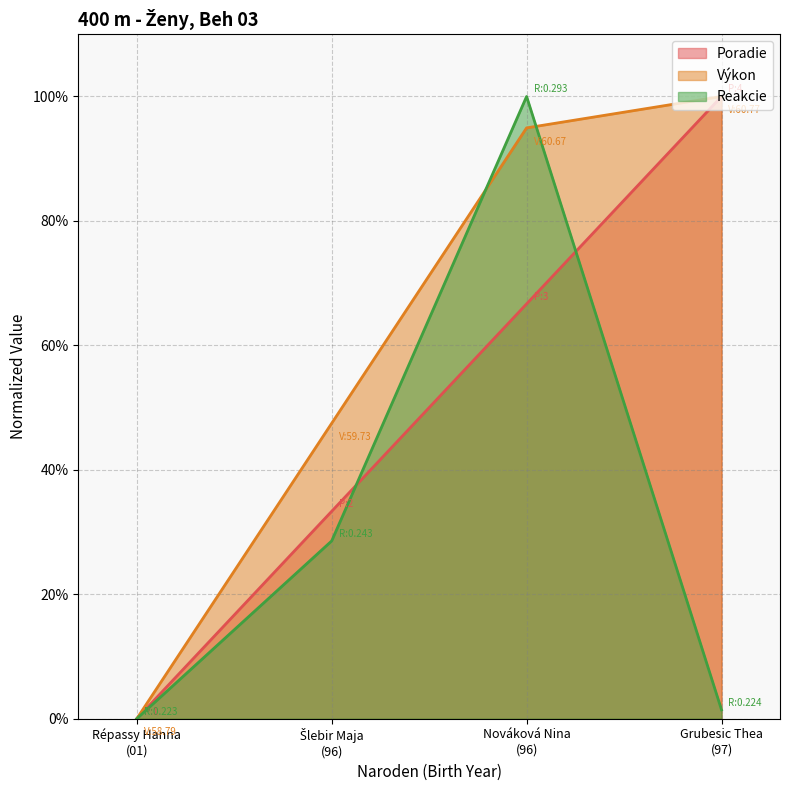

True or false: Poradie and Výkon intersect in this chart.

False